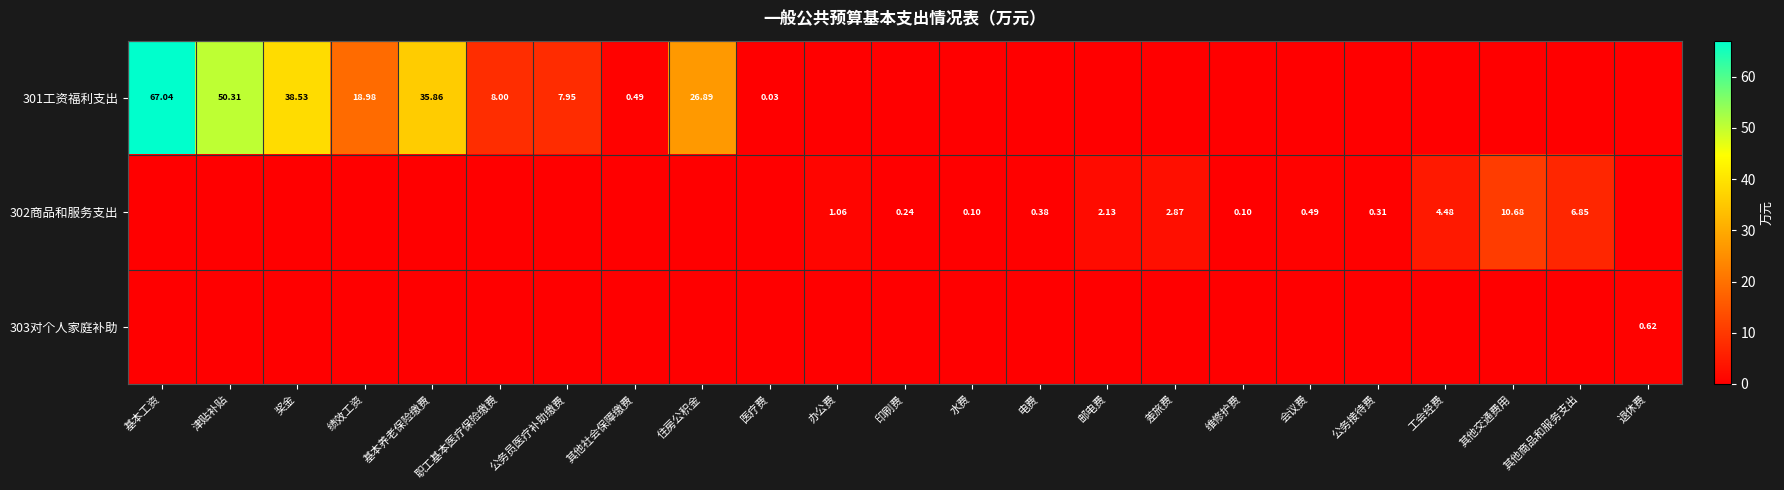

At how many categories does at least one series exceed 63?

1